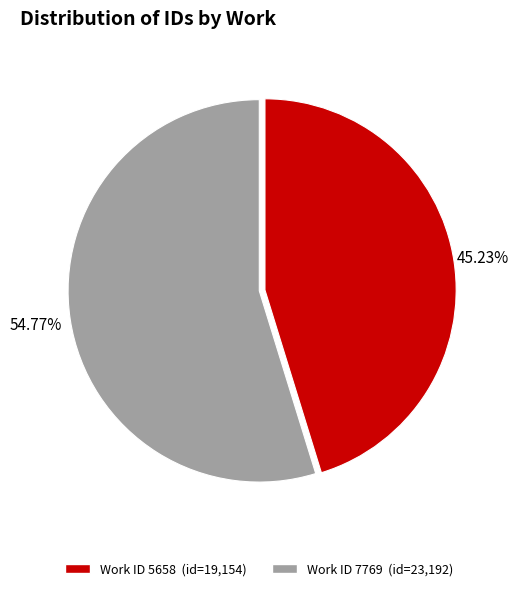

Does any single category account for the majority?

Yes